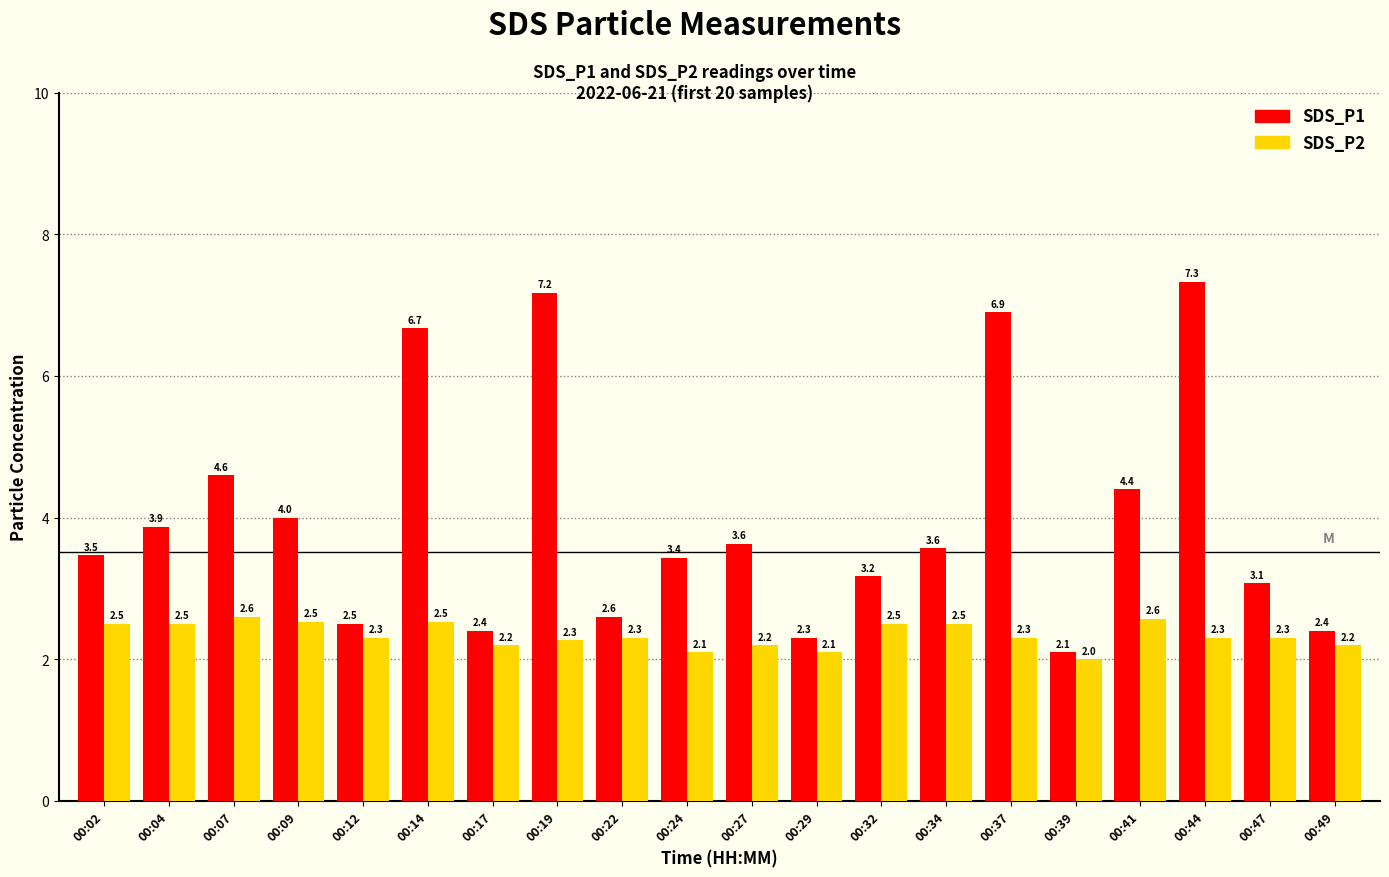

Between 00:02 and 00:12, which series saw the biggest shift?

SDS_P1